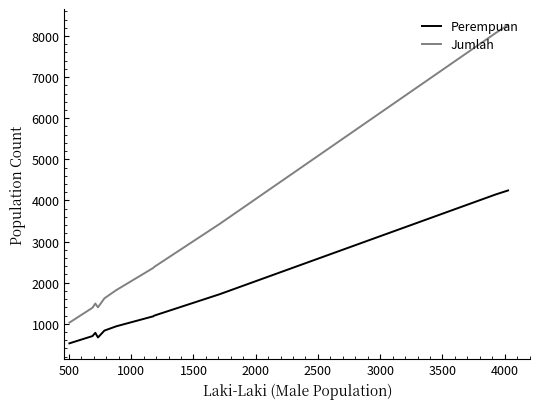

Which series has the largest total across all categories?

Jumlah